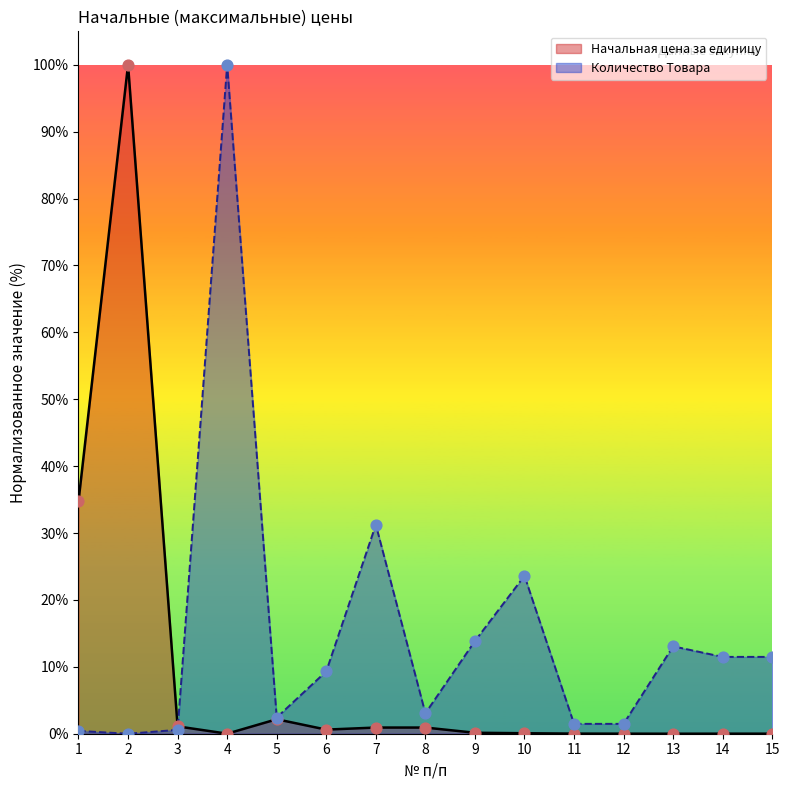

Which series reaches the minimum Y coordinate?

Начальная цена за единицу